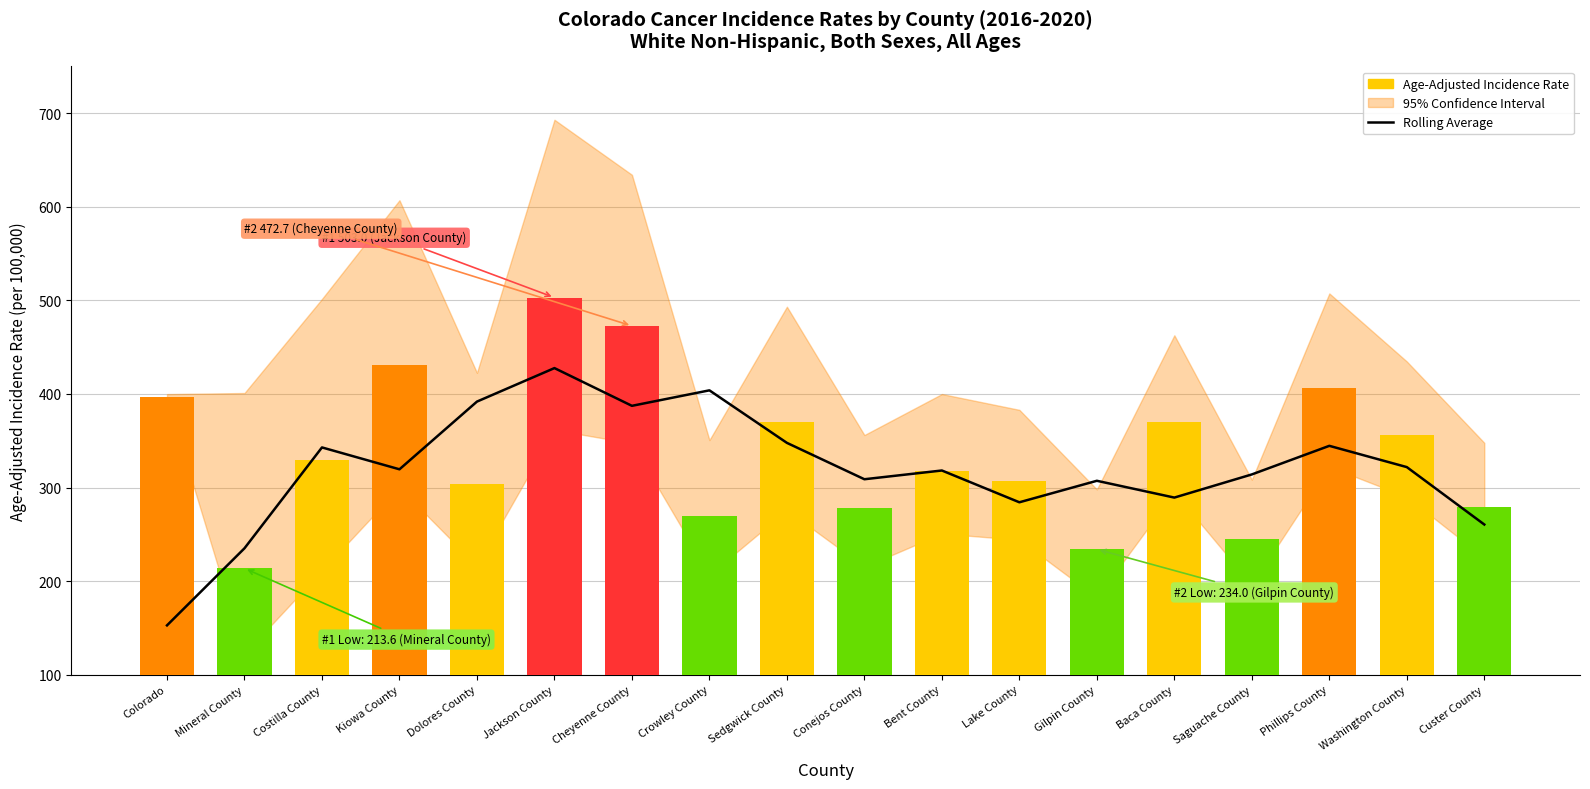

What is the highest value of the Rolling Average series?

427.6